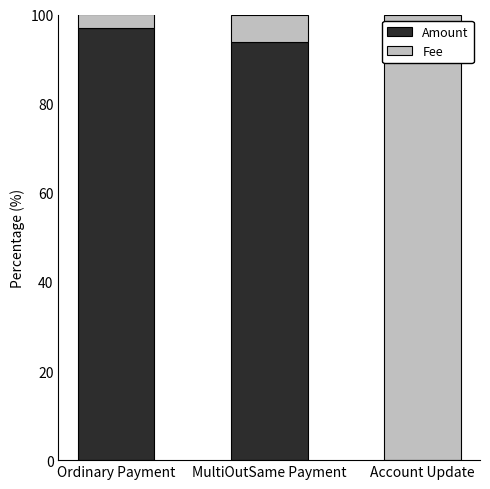

What is the highest value of the Amount series?

97.0